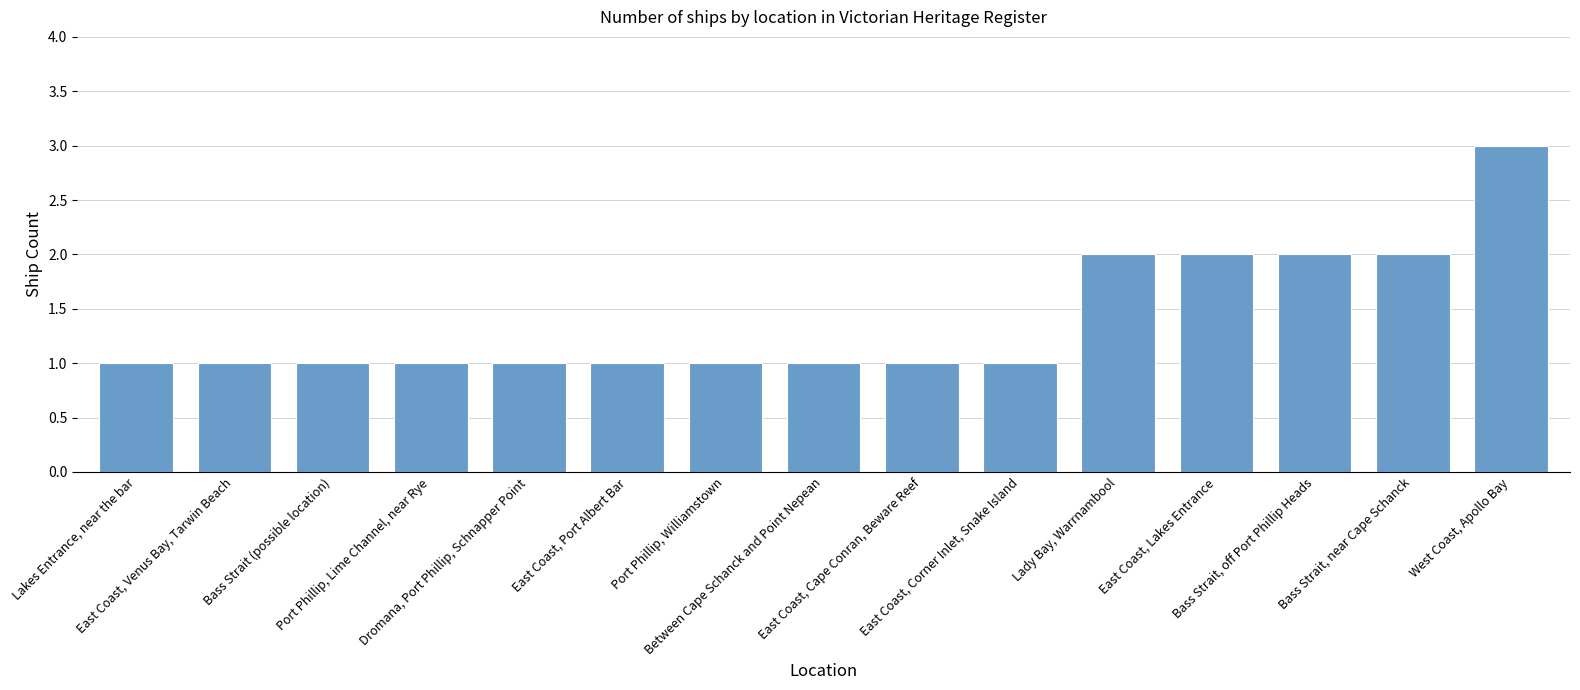

What is the difference between the values at East Coast, Port Albert Bar and East Coast, Lakes Entrance?

1